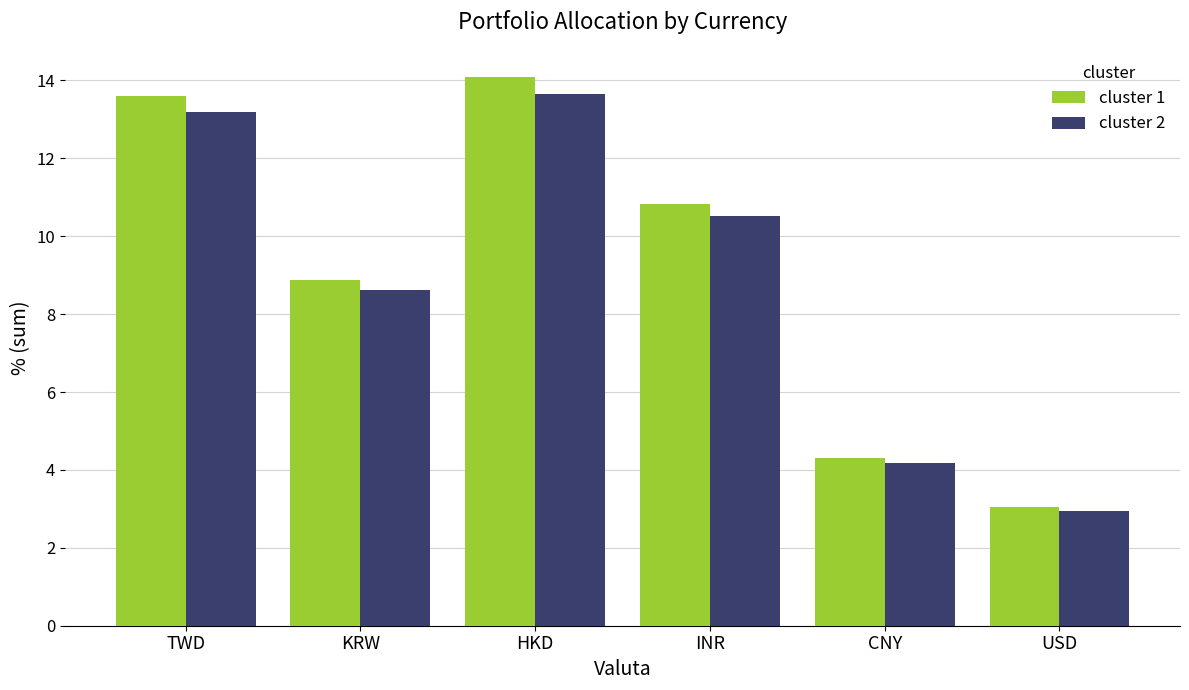

Is the value of cluster 1 at INR greater than the value of cluster 2 at TWD?

No